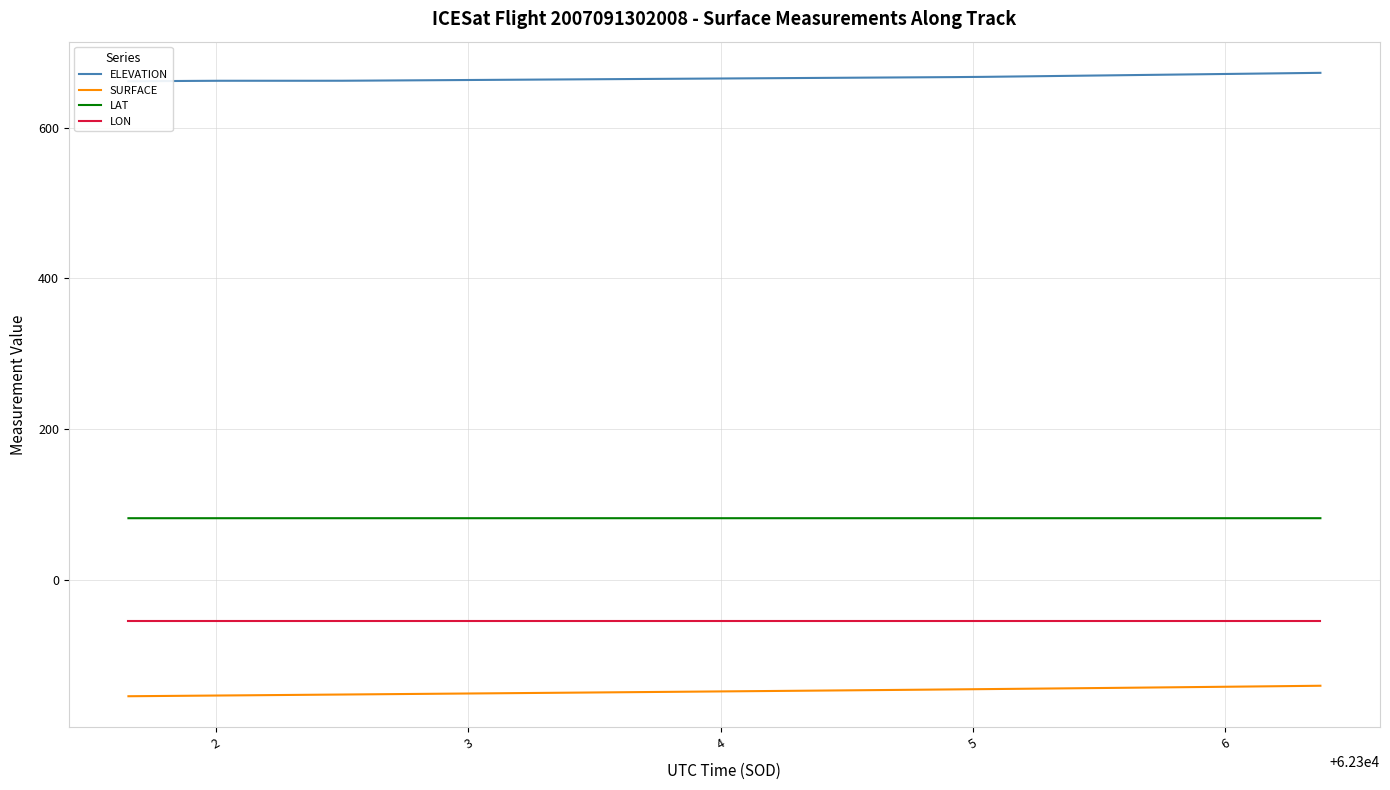

How many distinct data groups are displayed?

4